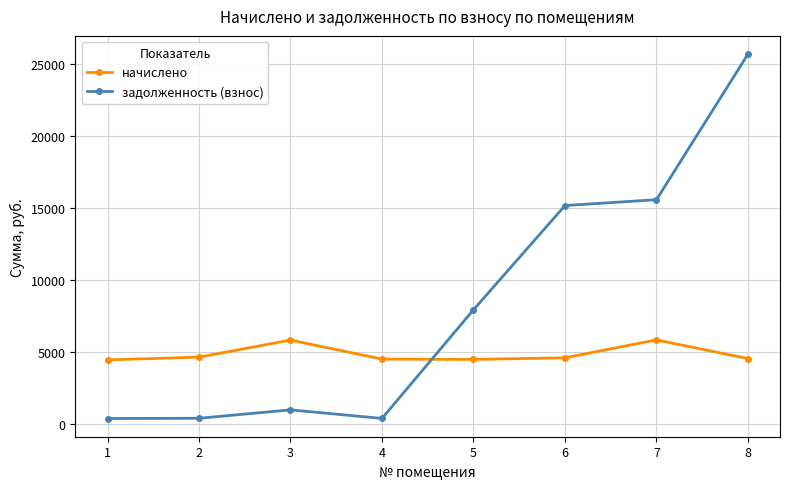

What are all the series names shown in the legend?

начислено, задолженность (взнос)